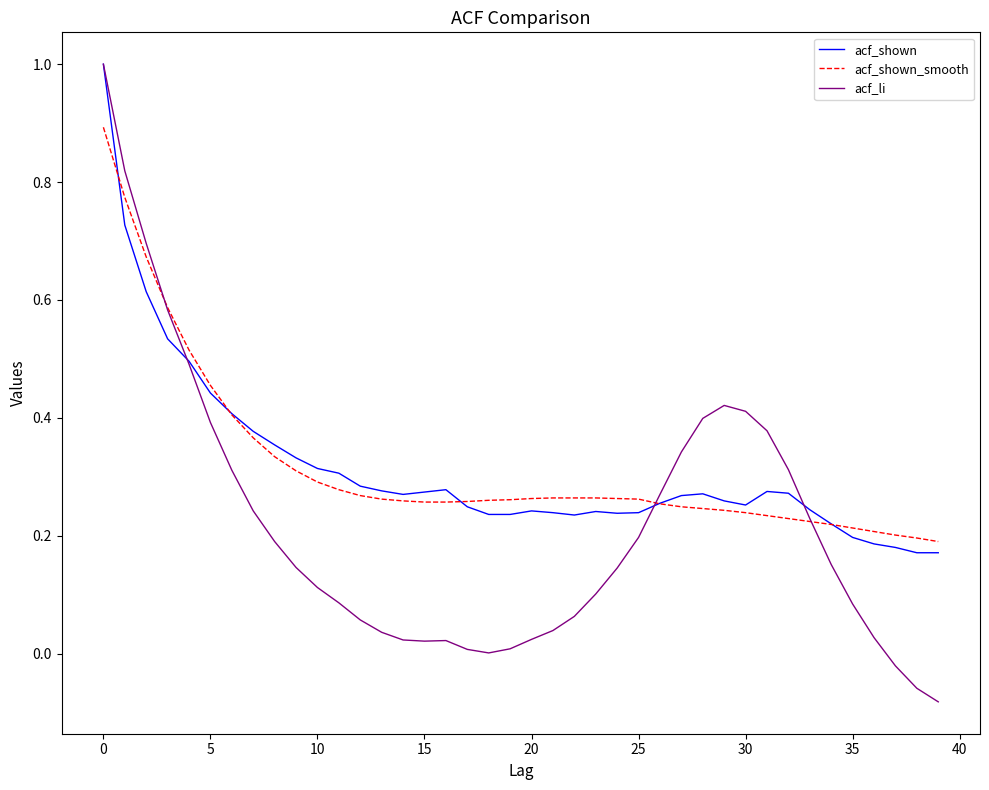

Which series has the largest range (max minus min)?

acf_li